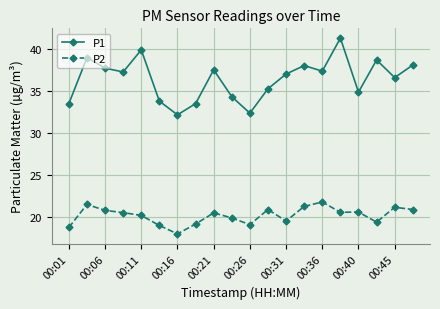

How many lines are shown in the chart?

2